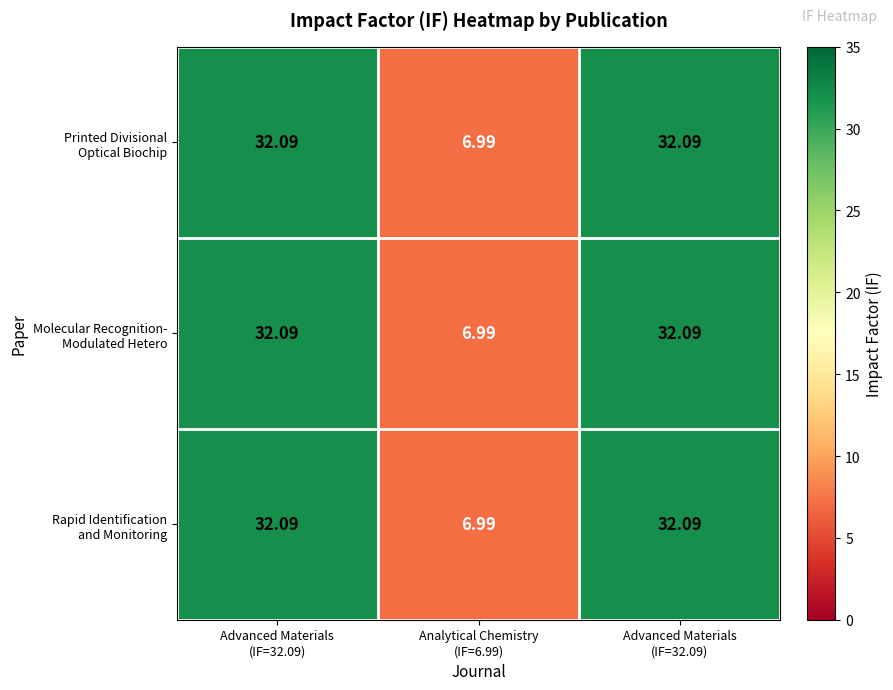

What is the minimum value shown in the chart?

7.0